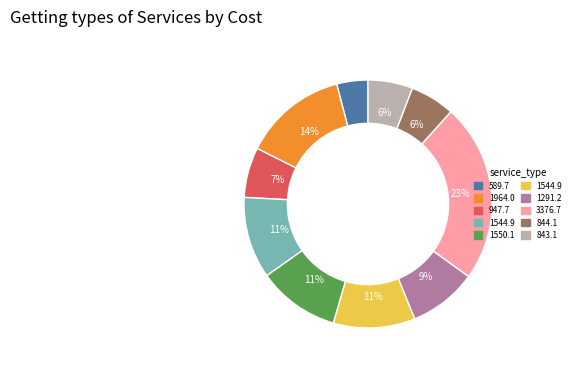

To the nearest percent, what is the difference between the largest and smallest slice percentages?

19%